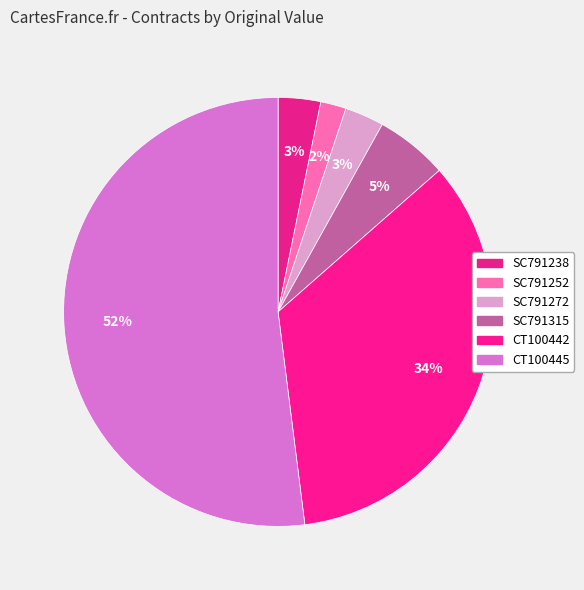

Combined, do SC791238 and CT100445 account for over 50%?

Yes